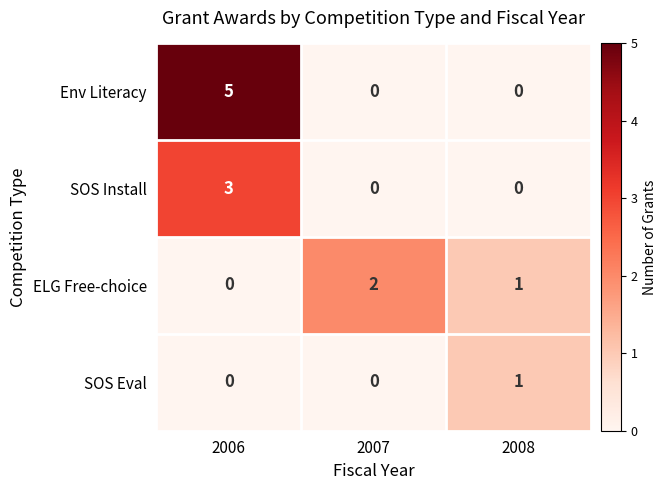

What is the difference between the maximum and minimum values in the SOS Install series?

3